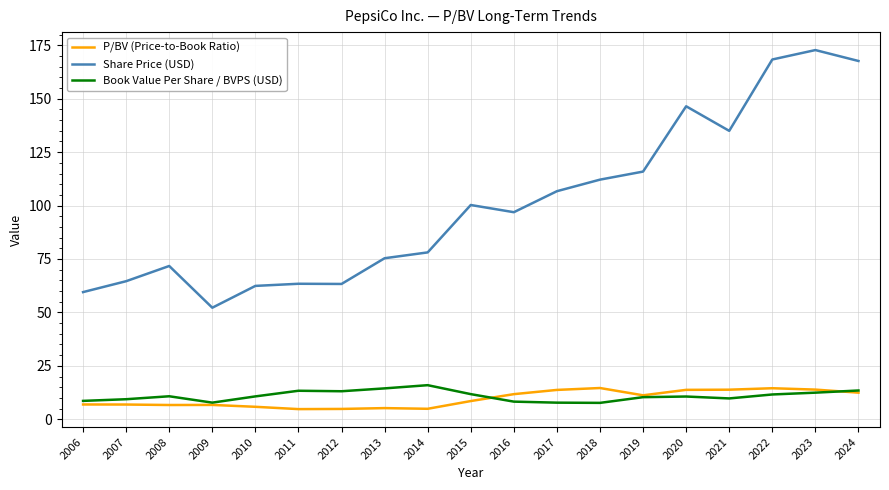

What is the maximum value for P/BV (Price-to-Book Ratio)?

14.6